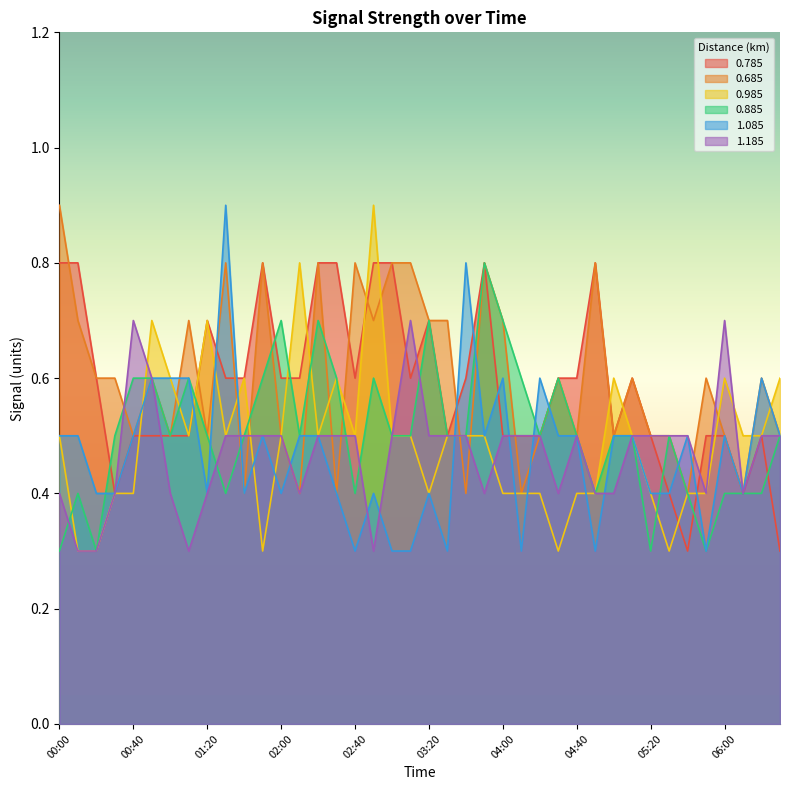

What is the difference between the 0.785 values at 06:10 and 00:20?

0.2